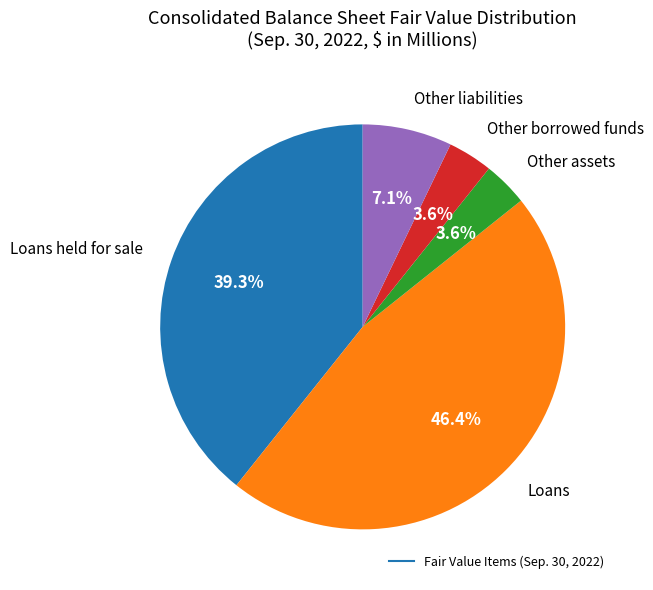

Is there a majority slice in this chart?

No